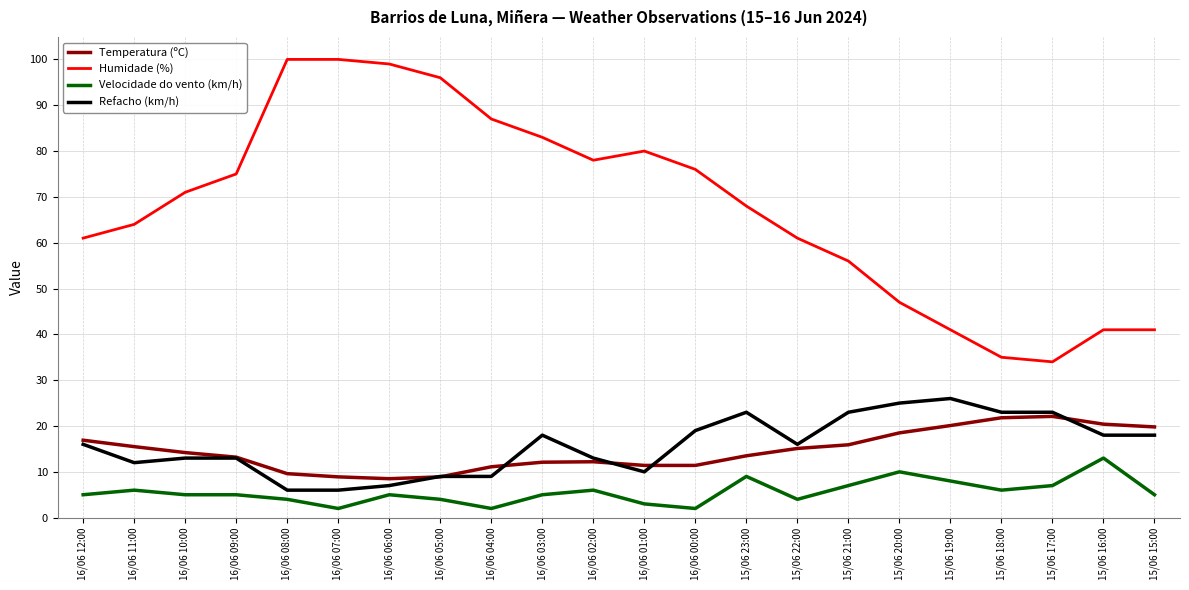

In Temperatura (ºC), how many points are higher than both neighbors (excluding endpoints)?

2